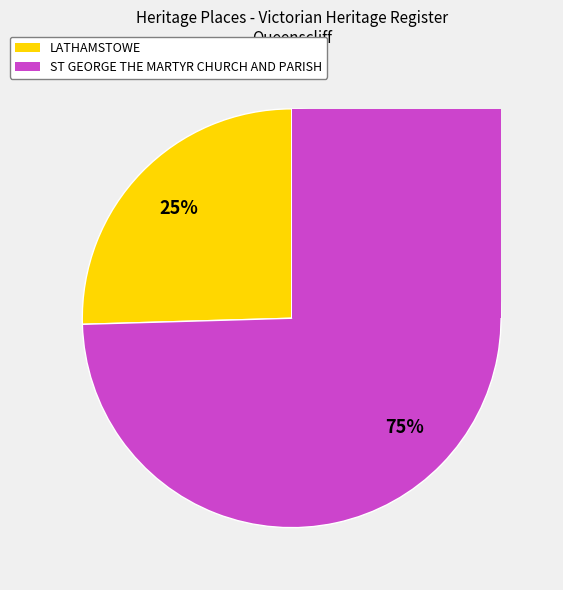

True or false: ST GEORGE THE MARTYR CHURCH AND PARISH accounts for 68% of the total.

False